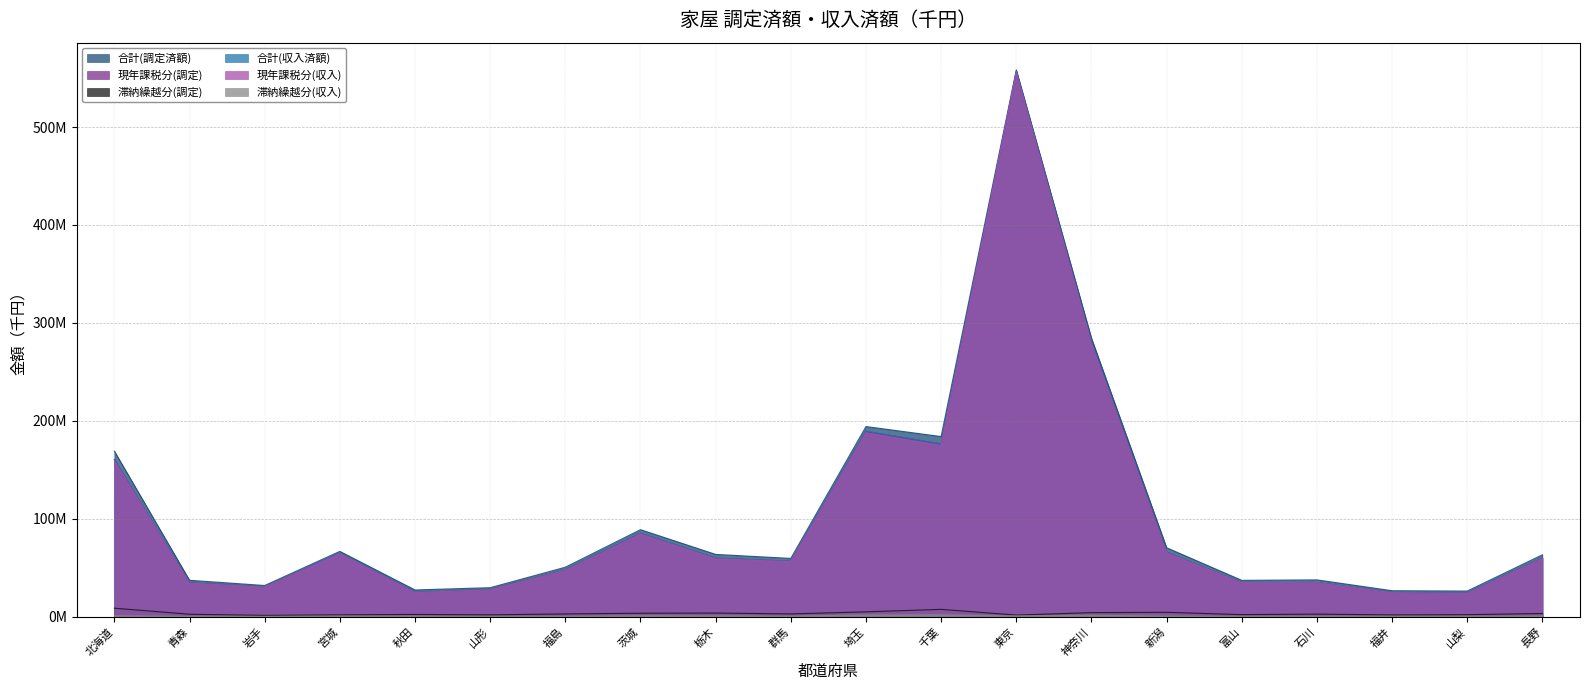

What position from the left is 長野?

20